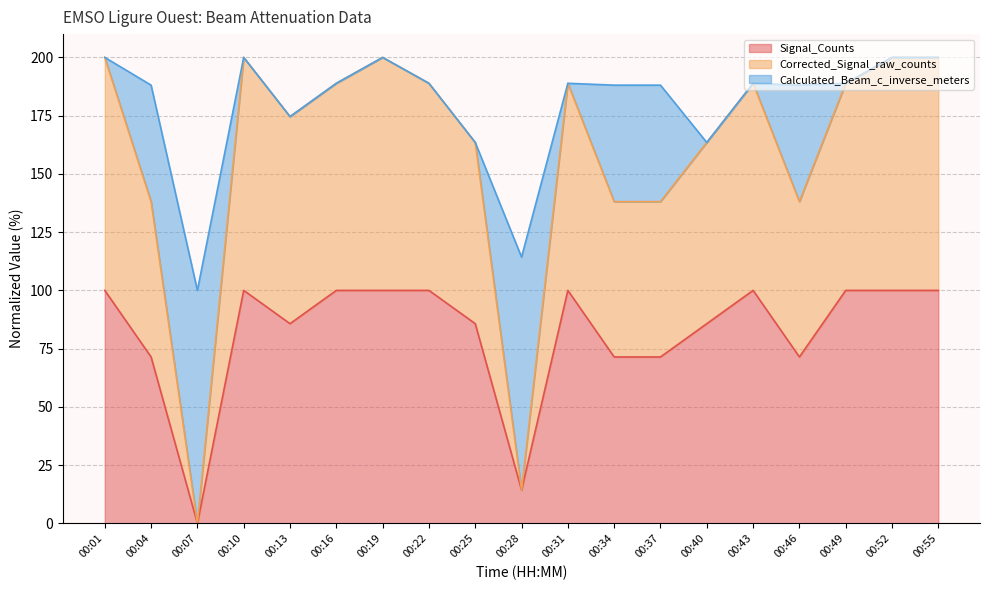

What is the sum of the Signal_Counts values at 00:07 and 00:19?

100.0